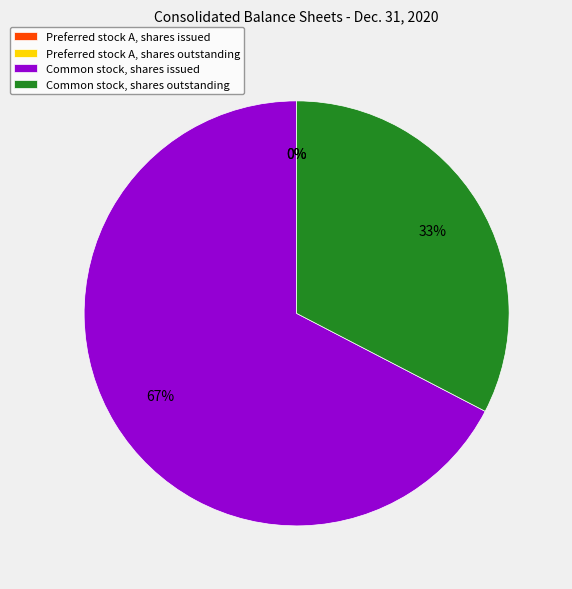

The Common stock, shares outstanding slice represents 19% of the pie. True or false?

False